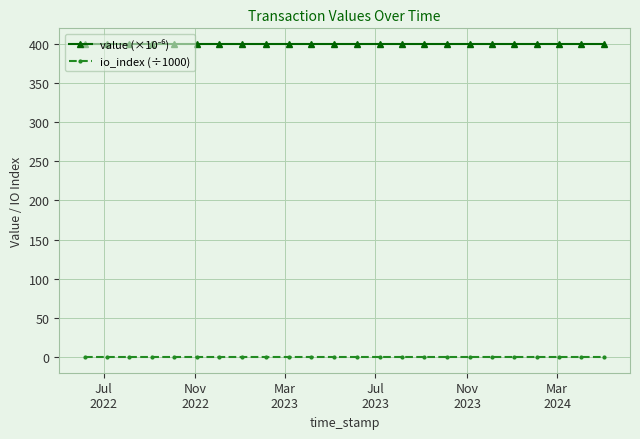

What is the highest value of the io_index (÷1000) series?

0.1